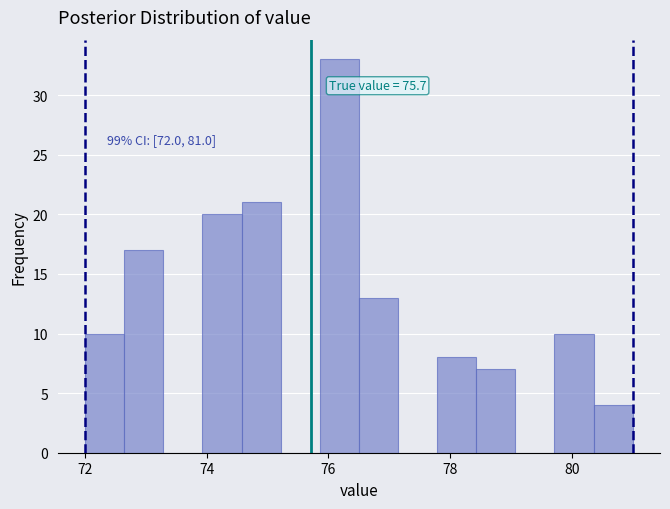

Around what value on the x-axis is the tallest bar? Give the approximate position of its centre, as read against the axis.

76.2